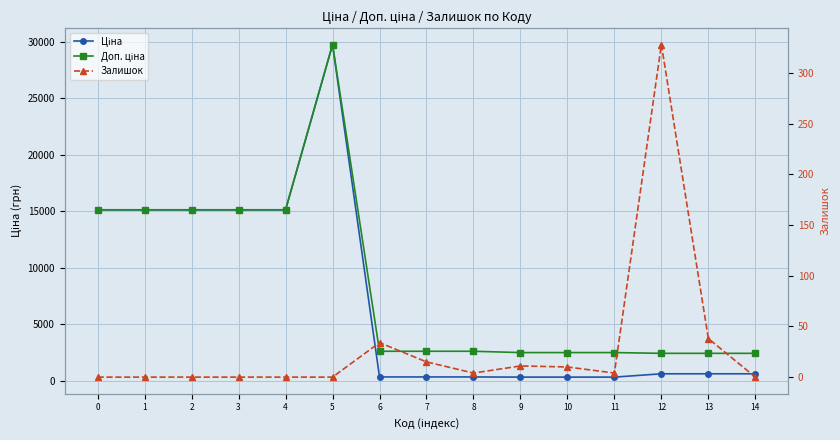

What is the sum of the Ціна values at 6 and 10?

635.1